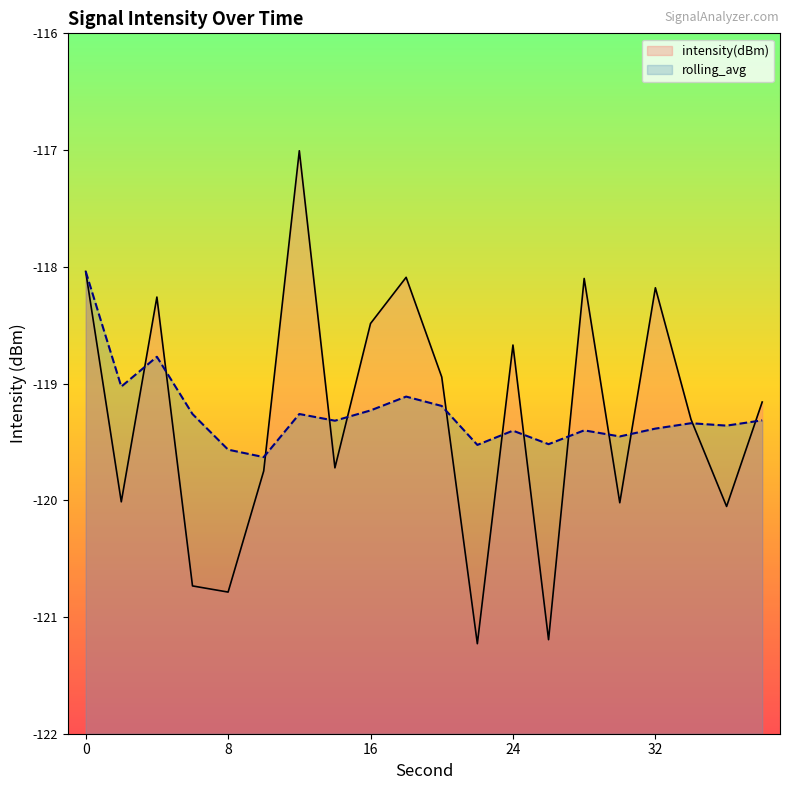

How many lines are shown in the chart?

2